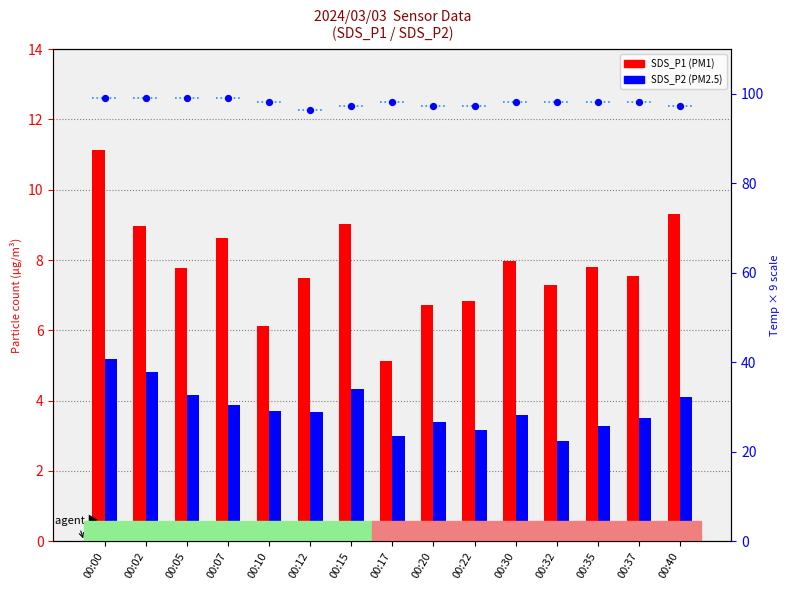

What is the total value across all series at 00:40?

110.6